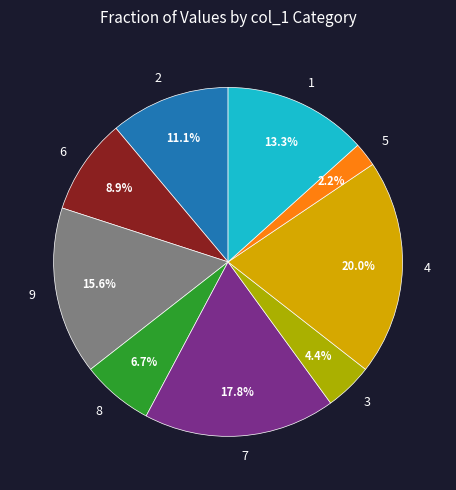

What is the ratio of the value at 6 to the value at 1?

0.7